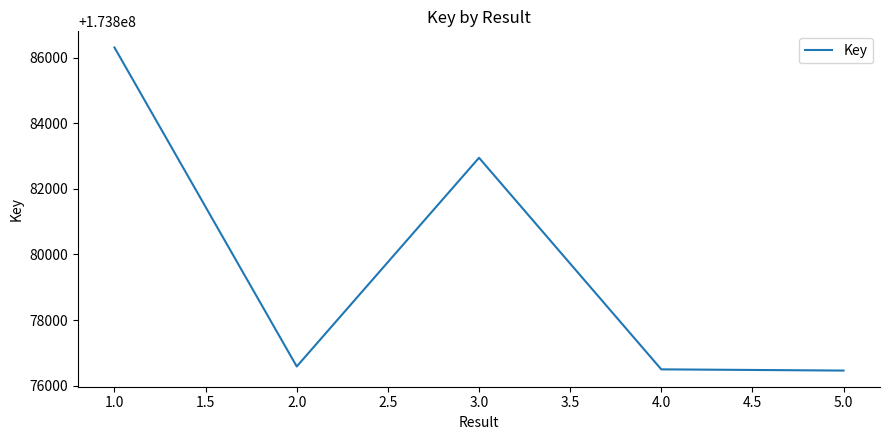

What is the difference between the maximum and minimum values?

9851